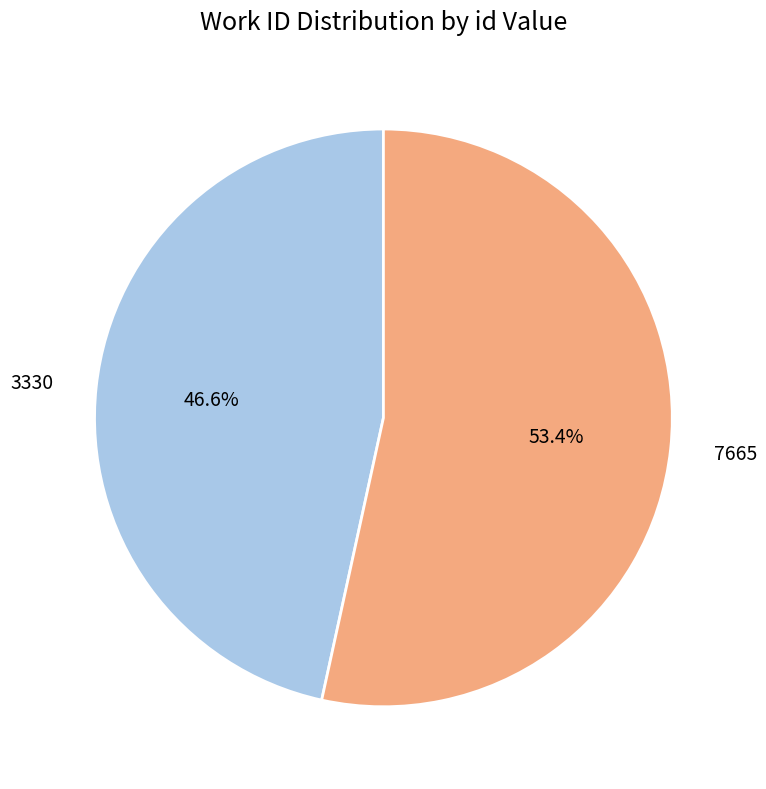

The 3330 slice represents 38% of the pie. True or false?

False